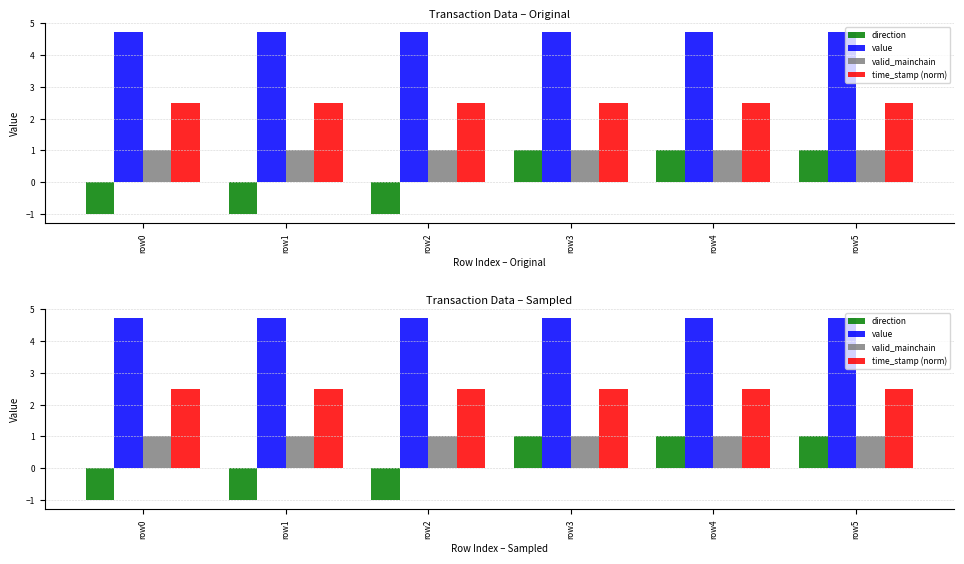

Which series changed the most between row2 and row3?

direction